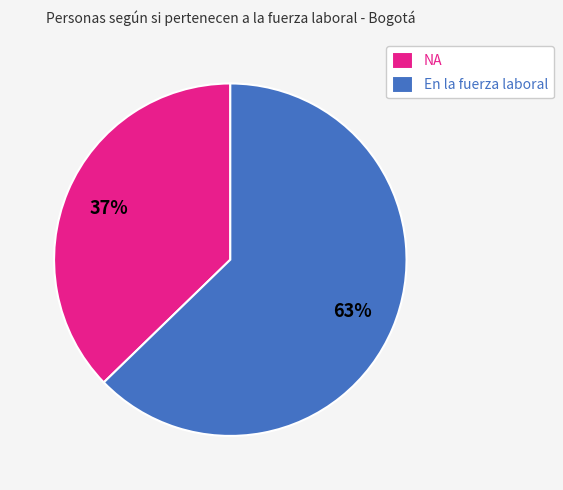

Between NA and En la fuerza laboral, which is larger?

En la fuerza laboral